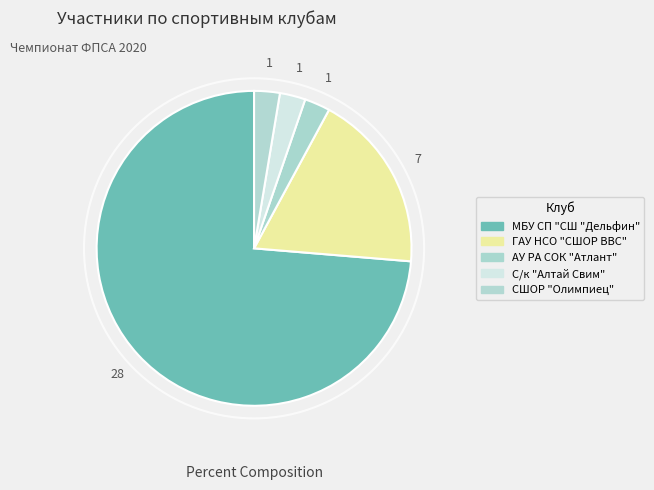

Count the number of slices in the pie.

5